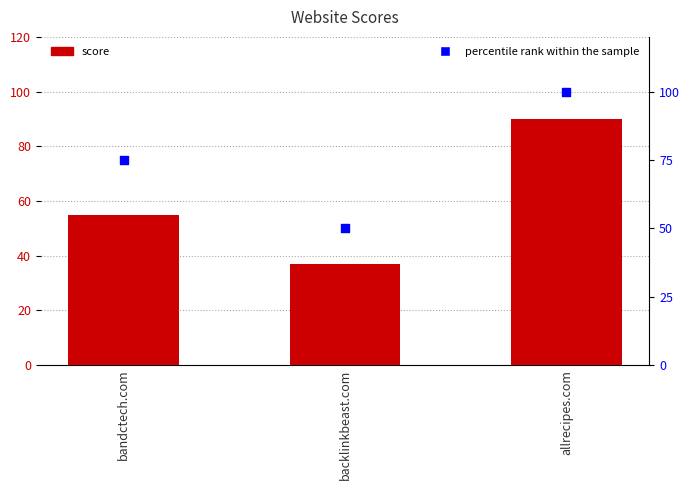

What are all the series names shown in the legend?

score, percentile rank within the sample